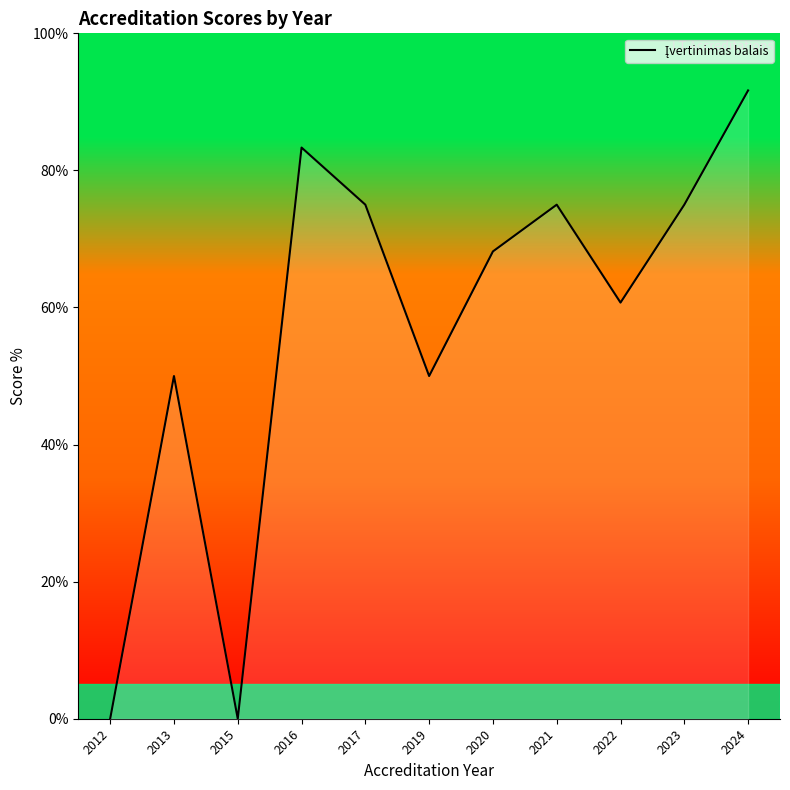

True or false: there are more than 0 points higher than both neighbors.

True